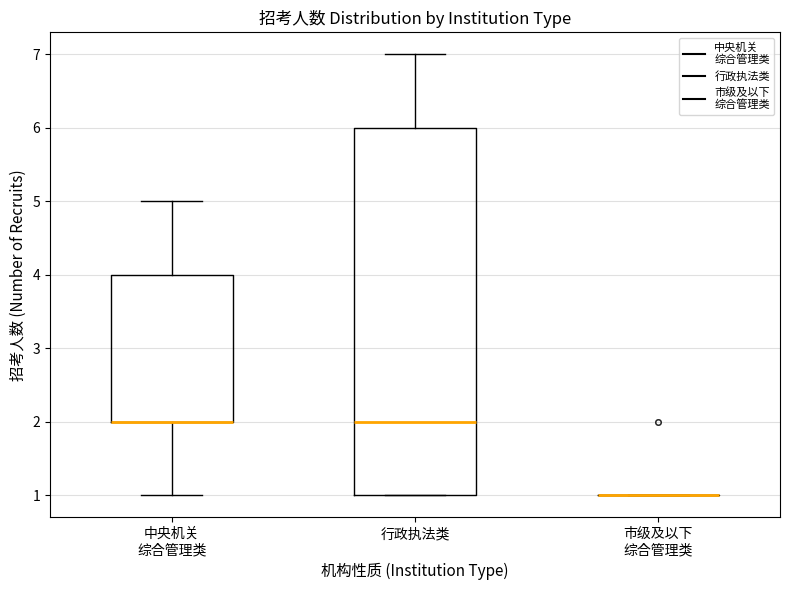

Reading left to right, transcribe this box plot: for each box, give where its median line is, the range the box spans, and where its two whiskers end, as read against the y-axis. The values are not printed on the chart, so give them approximately, as read against the axis.

中央机关 综合管理类: median 2 (drawn on the box's lower edge), box 2 to 4, whiskers 1 to 5
行政执法类: median 2, box 1 to 6, whiskers 1 to 7
市级及以下 综合管理类: box collapsed to a line at 1, whiskers 1 to 1